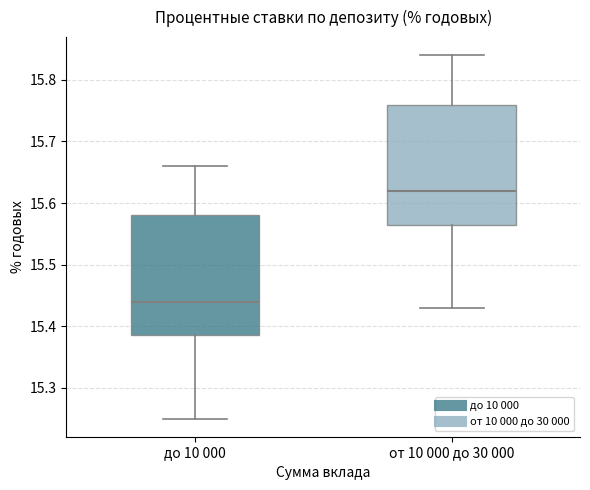

Which box's median line is the lowest?

до 10 000